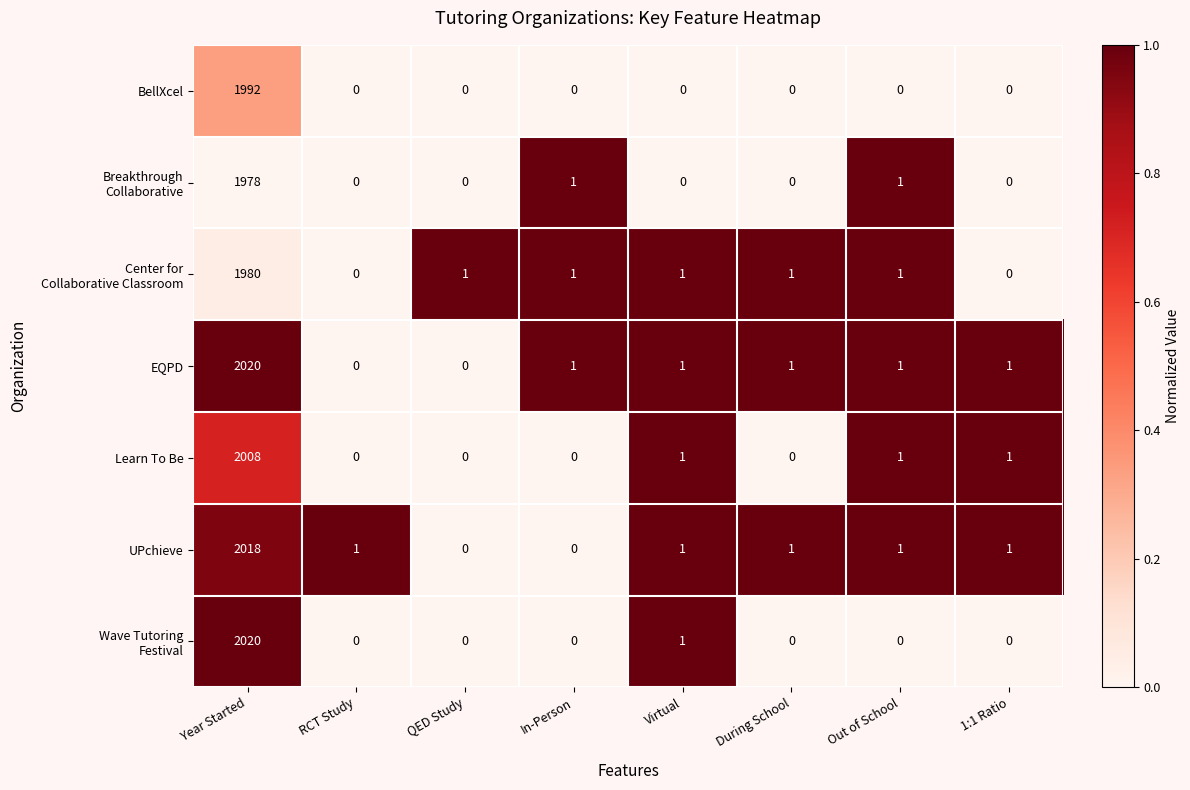

What is the difference between the maximum and minimum values in the BellXcel series?

1992